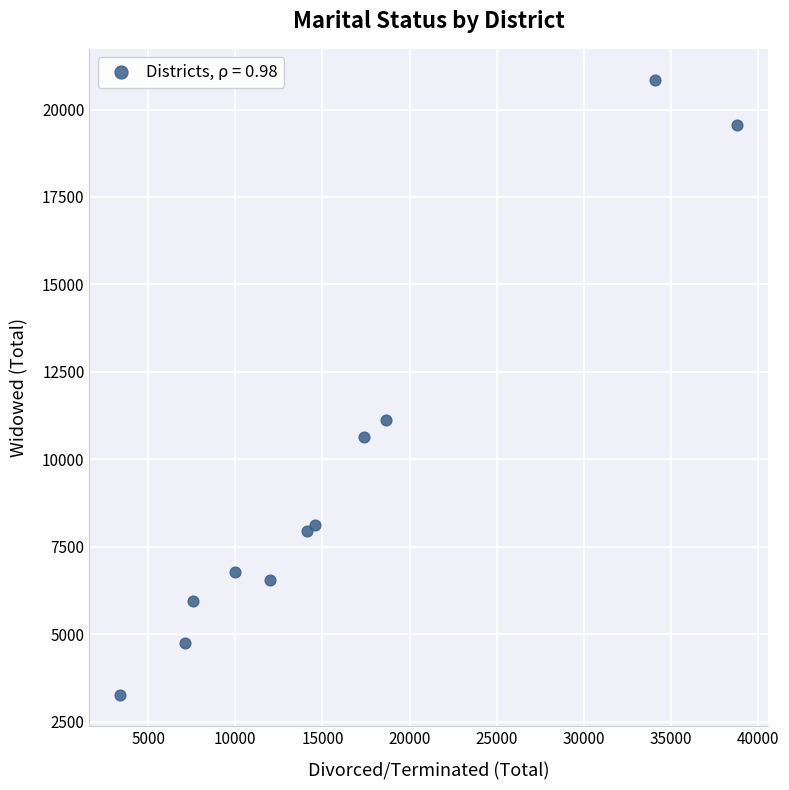

What is the average Y value?

9597